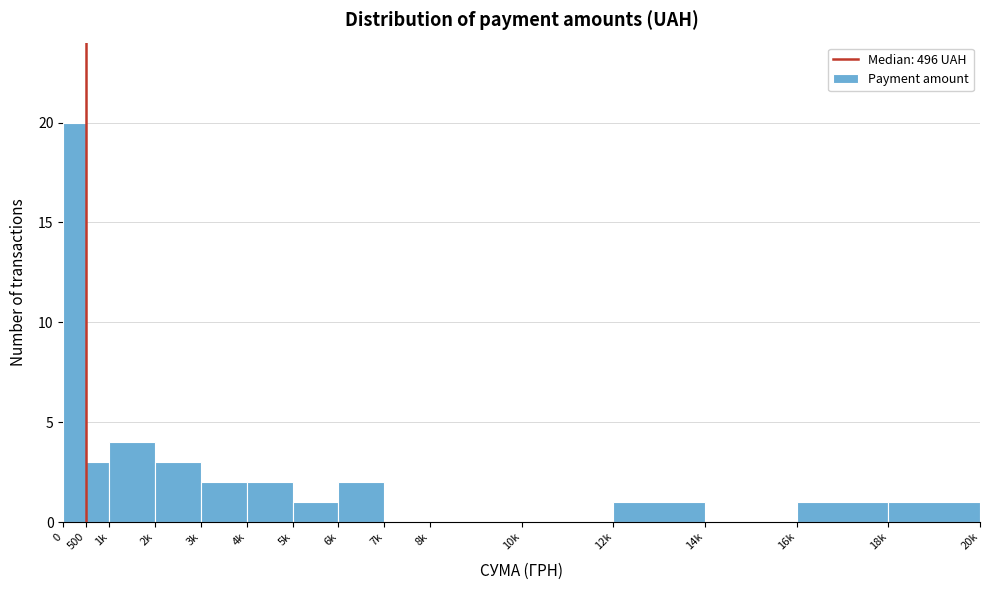

Reading left to right, transcribe all the data shown in this chart.

0=20	500=3	1k=4	2k=3	3k=2	4k=2	5k=1	6k=2	7k=0	8k=0	10k=0	12k=1	14k=0	16k=1	18k=1